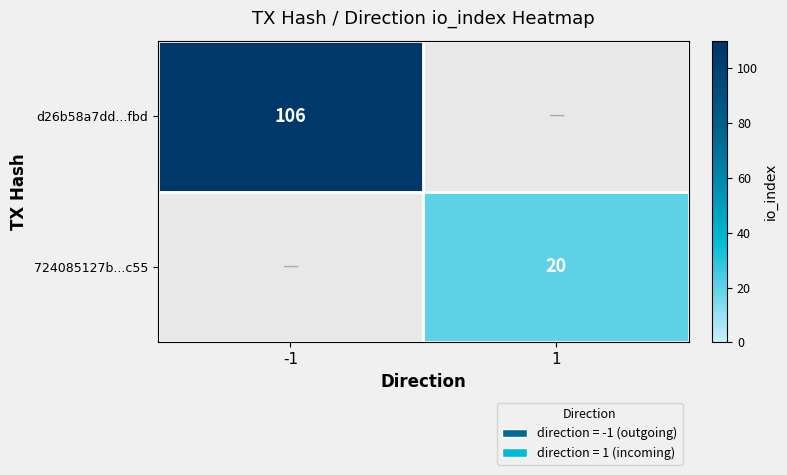

The d26b58a7dd...fbd series shows 106 at -1. True or false?

True